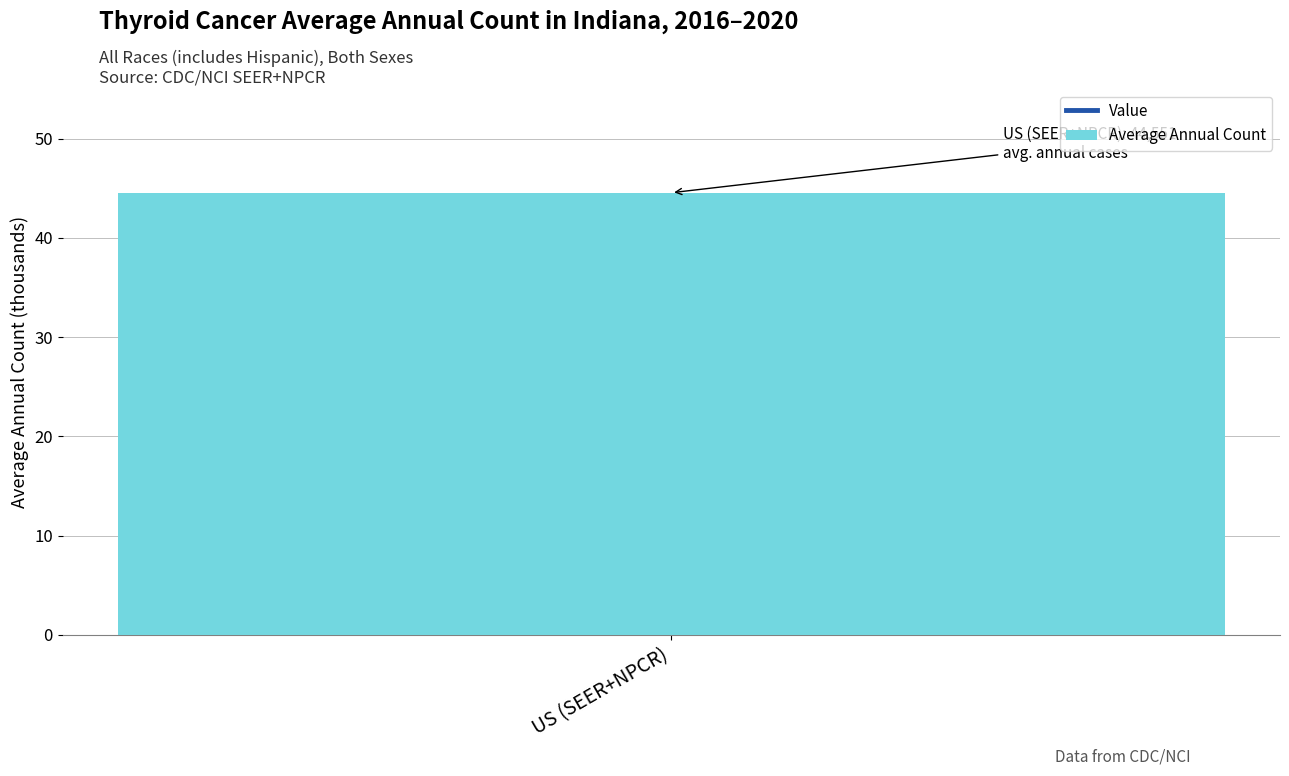

Which category has the highest value across all series?

US (SEER+NPCR)